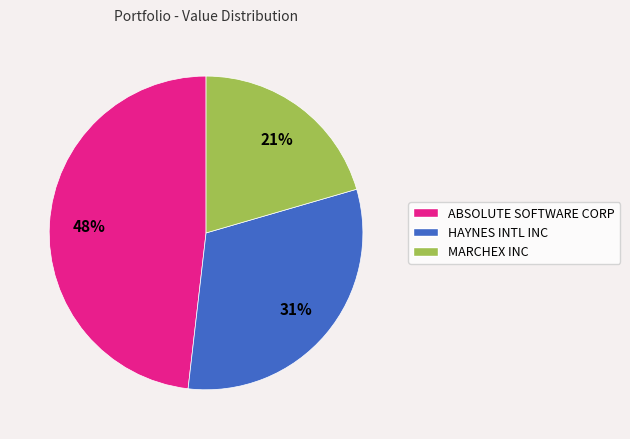

Approximately how many times larger is the value at MARCHEX INC compared to HAYNES INTL INC?

0.7